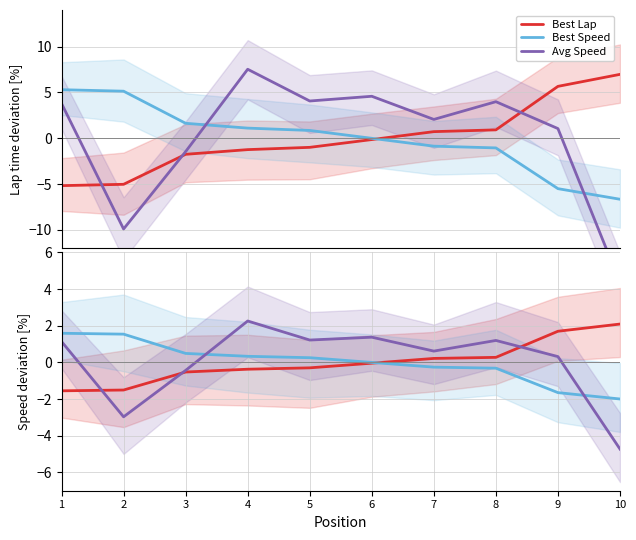

At how many categories does at least one series exceed -3?

10